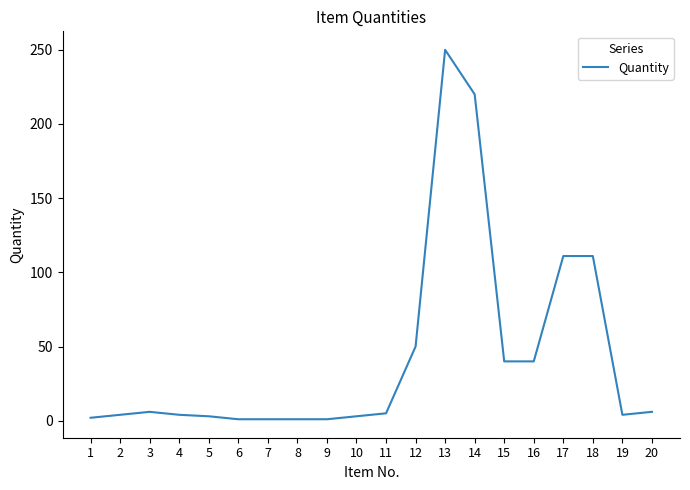

Is it true that the value at 17 is 111?

True